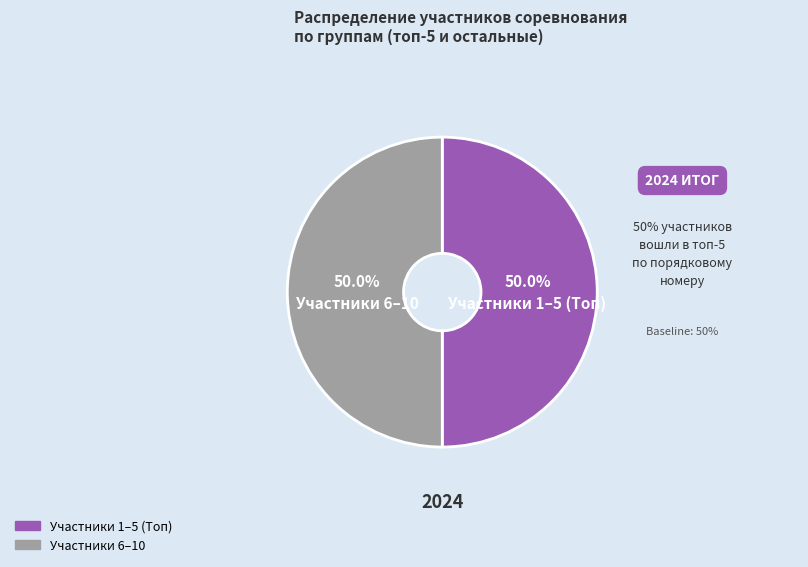

Is there a majority slice in this chart?

No